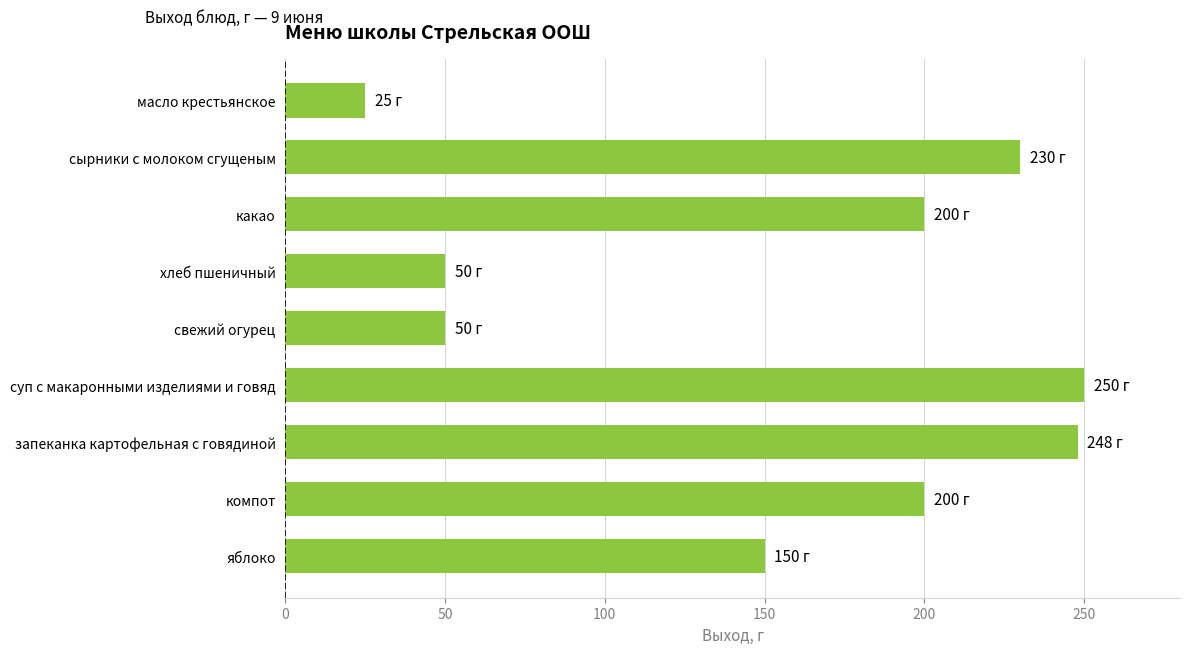

Is it true that the value at свежий огурец is 30?

False